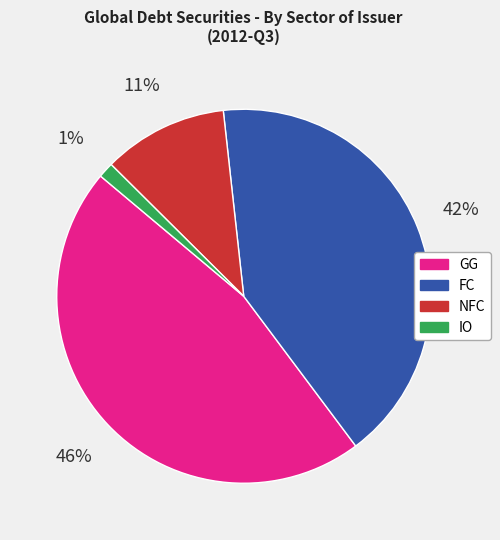

The NFC slice represents 23% of the pie. True or false?

False